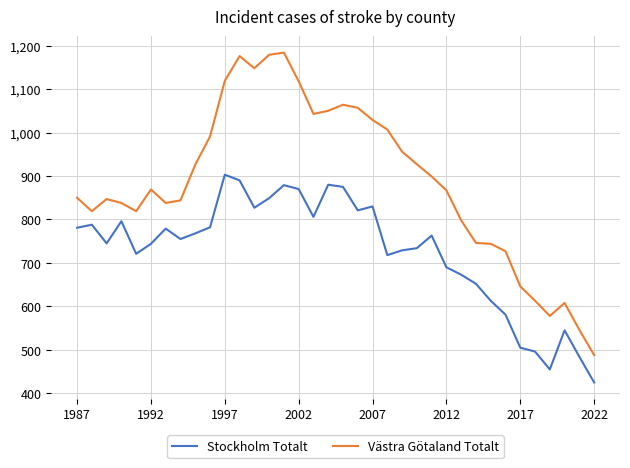

Which series has the largest total across all categories?

Västra Götaland Totalt